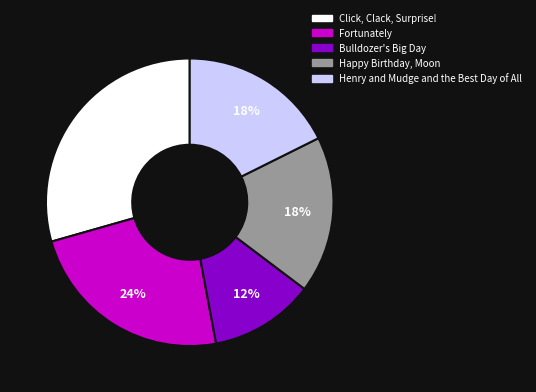

To the nearest percent, what is the difference between the Henry and Mudge and the Best Day of All and Bulldozer's Big Day slice percentages?

6%